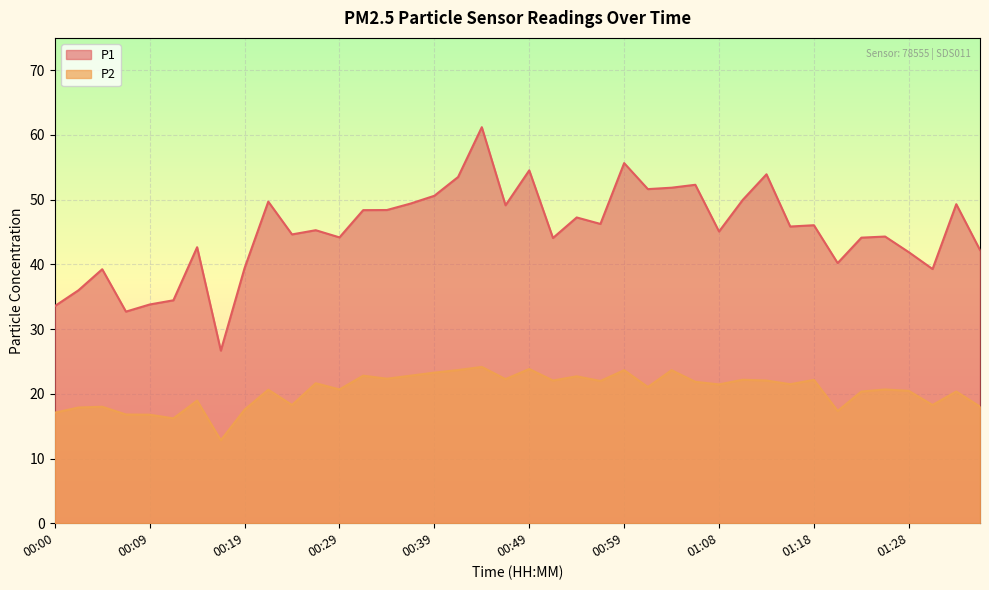

Which series changed the most between 00:12 and 00:59?

P1